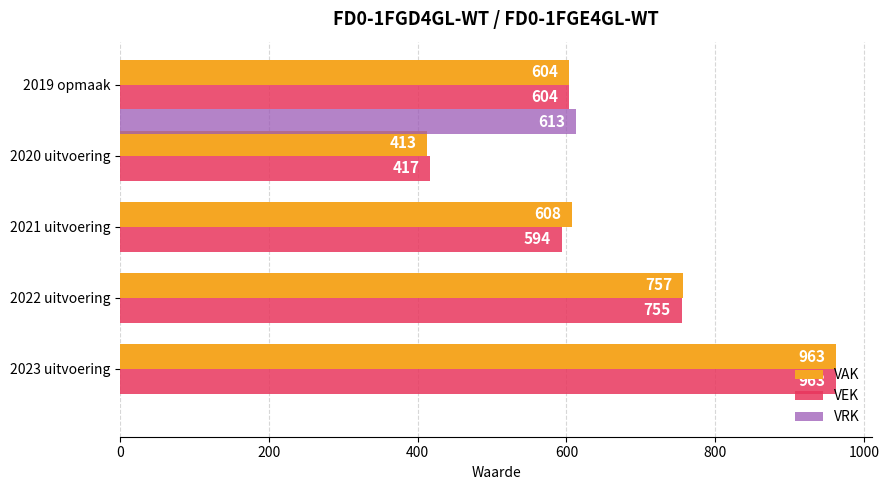

Which series has the largest total across all categories?

VAK